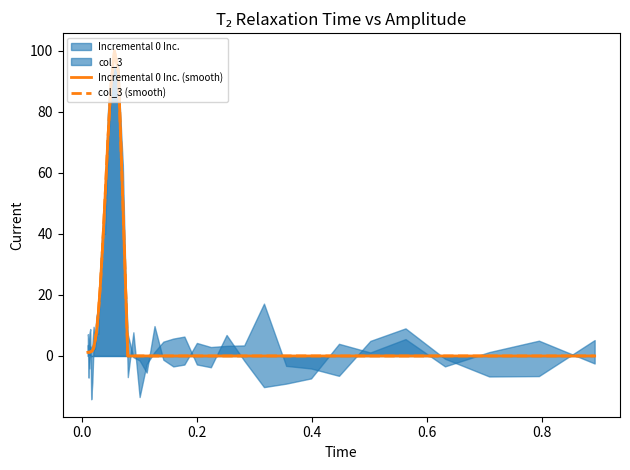

How many data points does each series have?

40